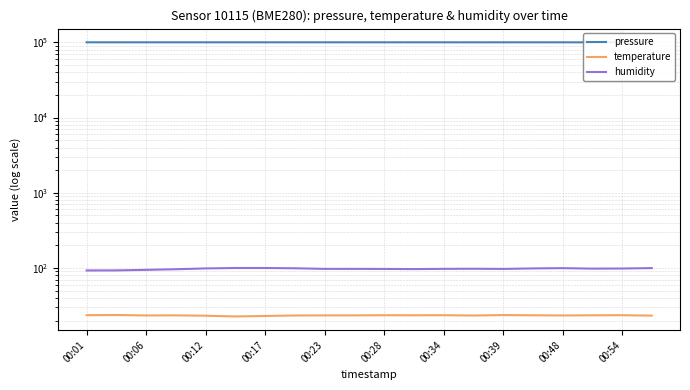

The humidity series shows 133.9 at 00:06. True or false?

False